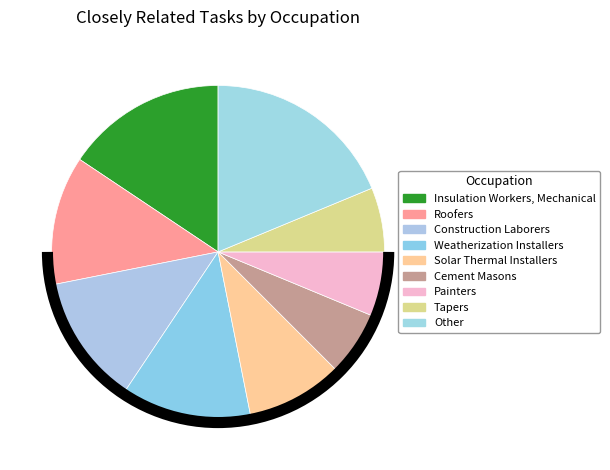

Rank the categories by value from lowest to highest.

Cement Masons, Painters, Tapers, Solar Thermal Installers, Roofers, Construction Laborers, Weatherization Installers, Insulation Workers, Mechanical, Other